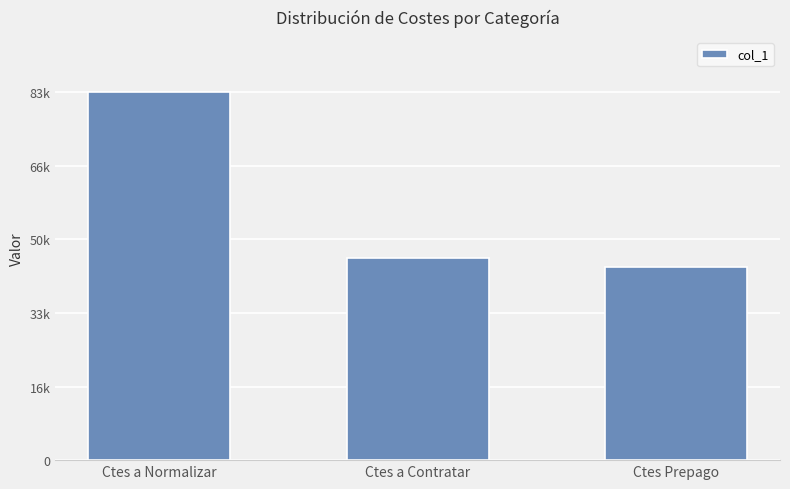

What is the difference between the values at Ctes Prepago and Ctes a Contratar?

2135.9